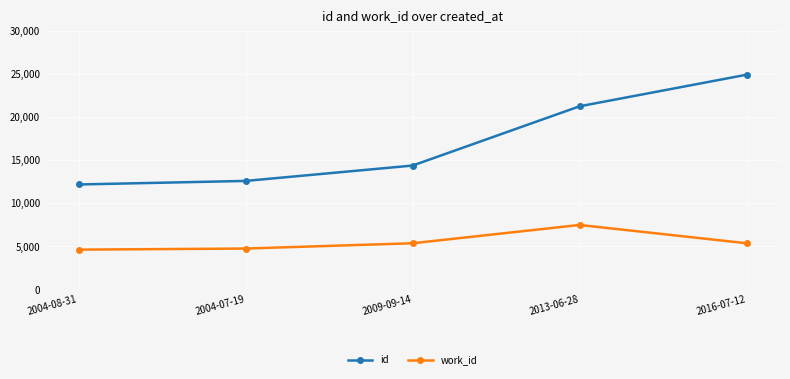

What is the highest value of the work_id series?

7490